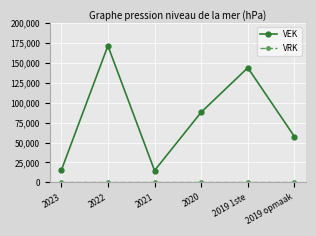

In VEK, how many points are higher than both neighbors (excluding endpoints)?

2